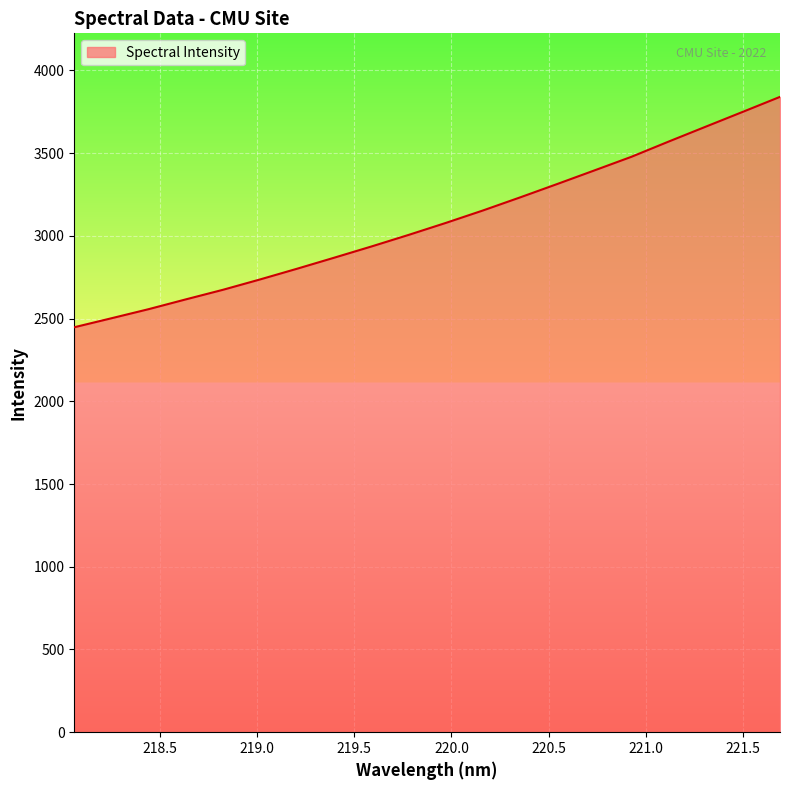

Count the number of values greater than 3078.

10